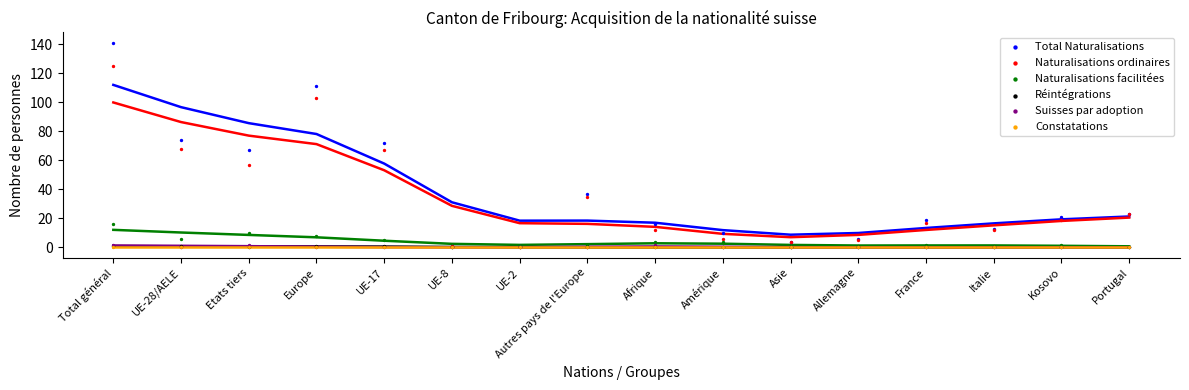

Which series reaches the maximum Y coordinate?

Total Naturalisations